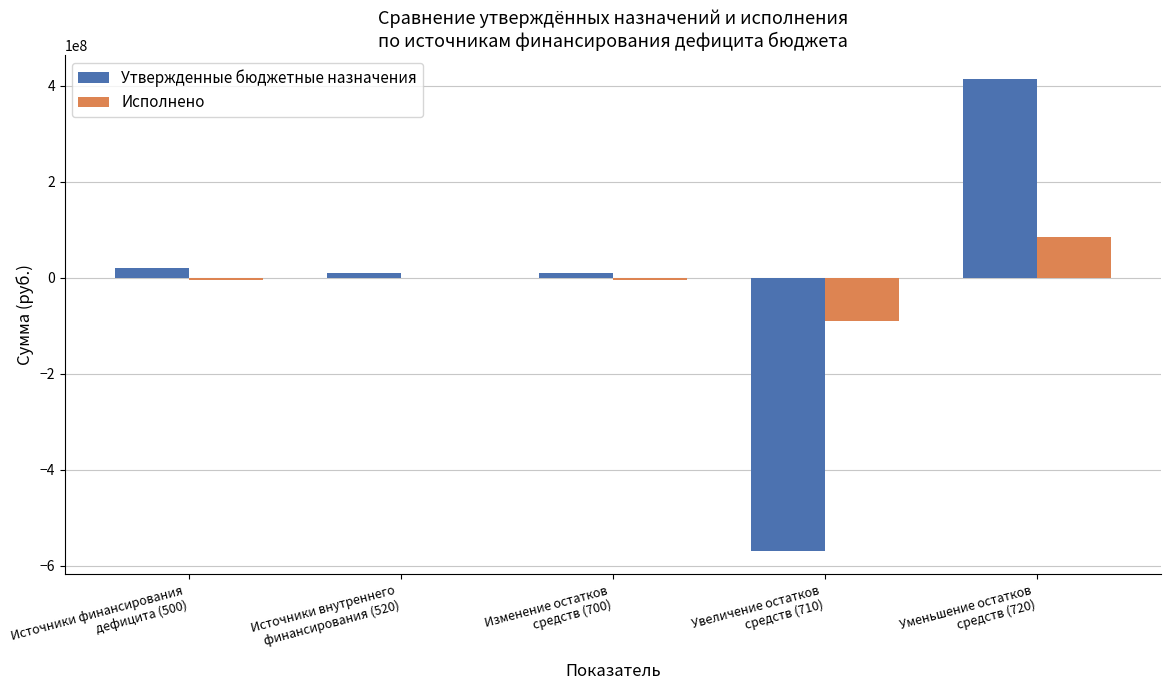

How many values in Утвержденные бюджетные назначения are above zero?

4